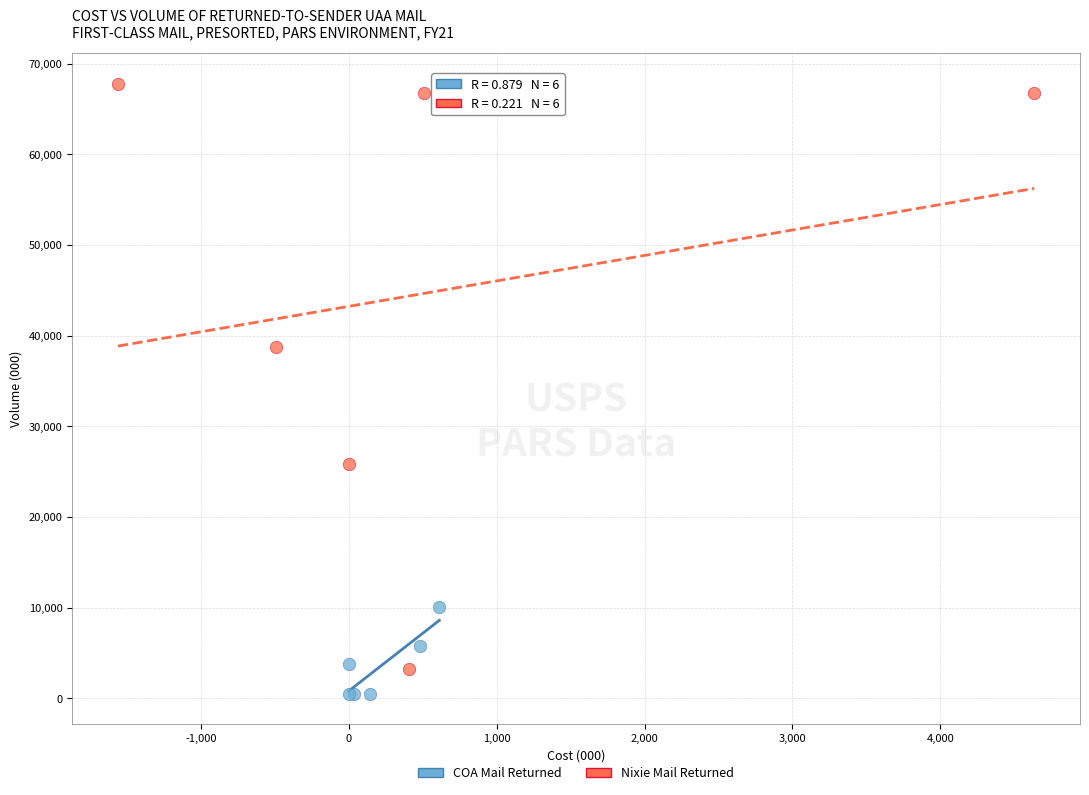

Which series reaches the minimum Y coordinate?

COA Mail Returned